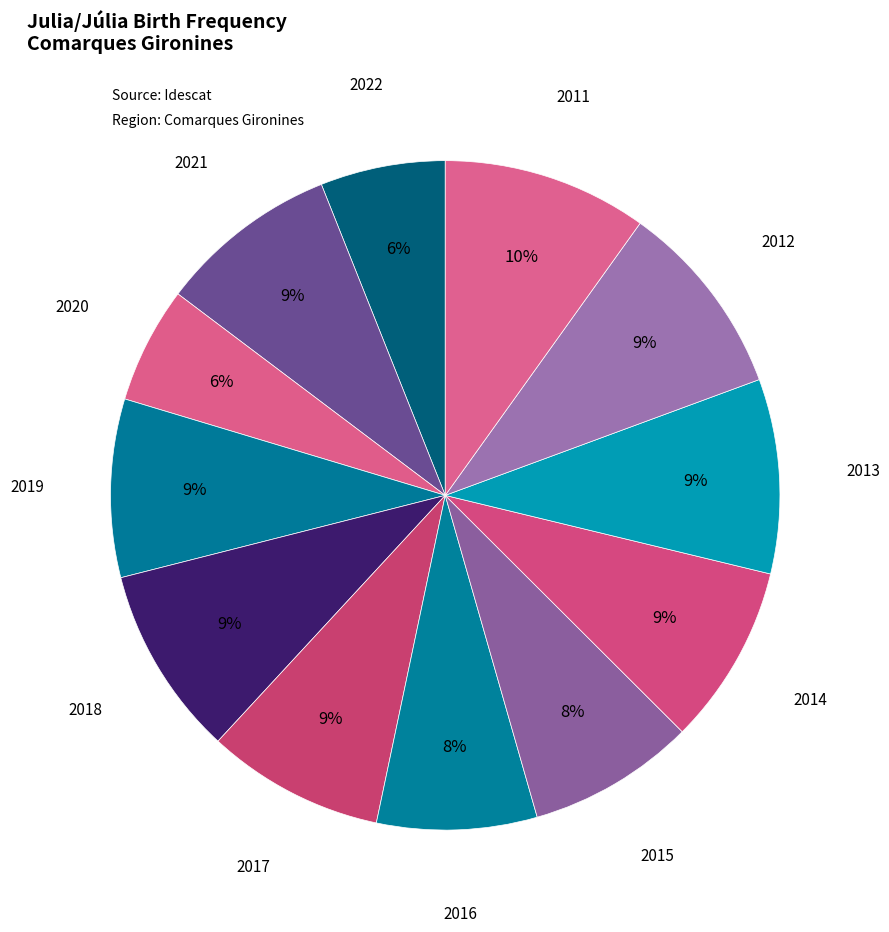

Between 2021 and 2020, which is larger?

2021